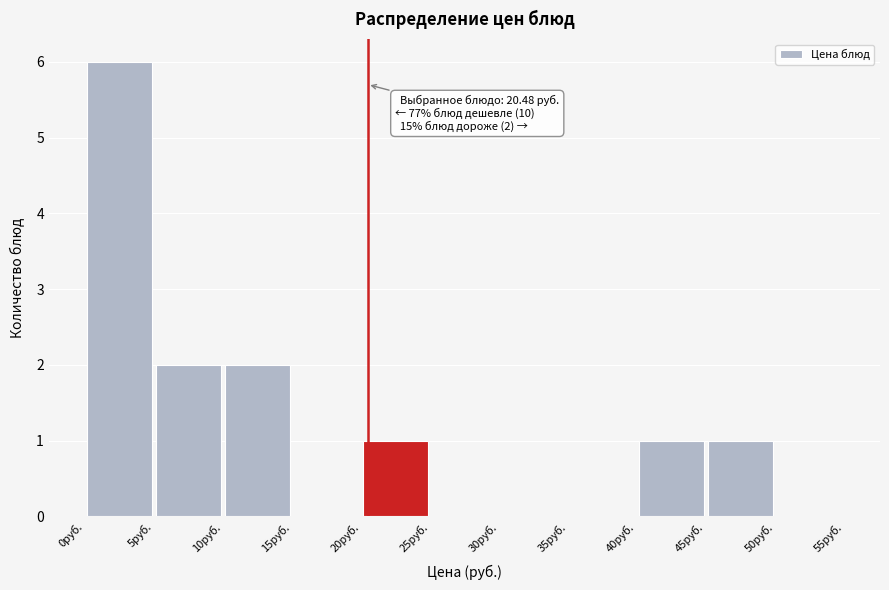

Over which range of the x-axis is the bar tallest?

0 to 5